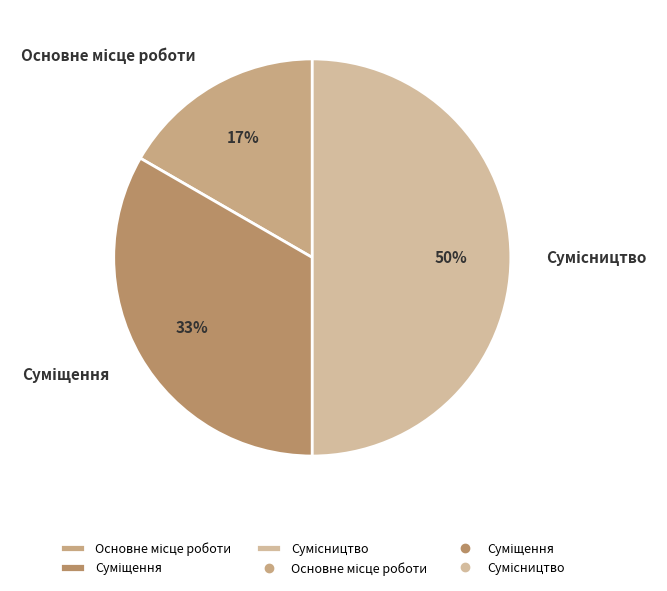

To the nearest percent, what is the difference between the largest and smallest slice percentages?

33%